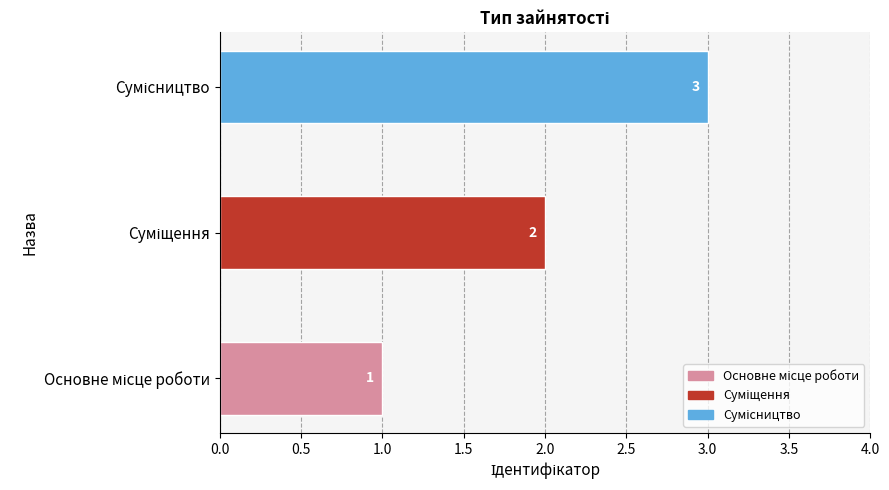

Count the values in the range 1 to 3.

3